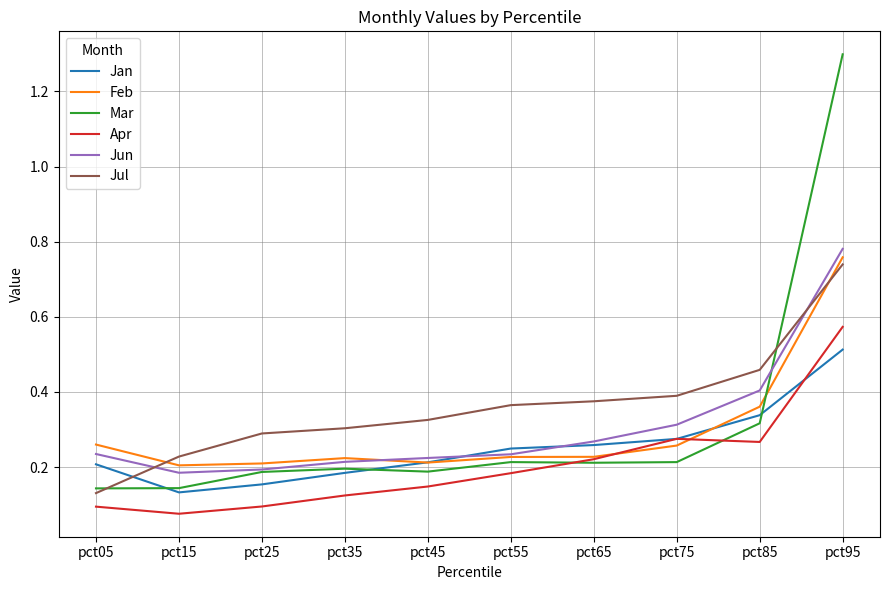

True or false: Apr and Jul intersect in this chart.

False